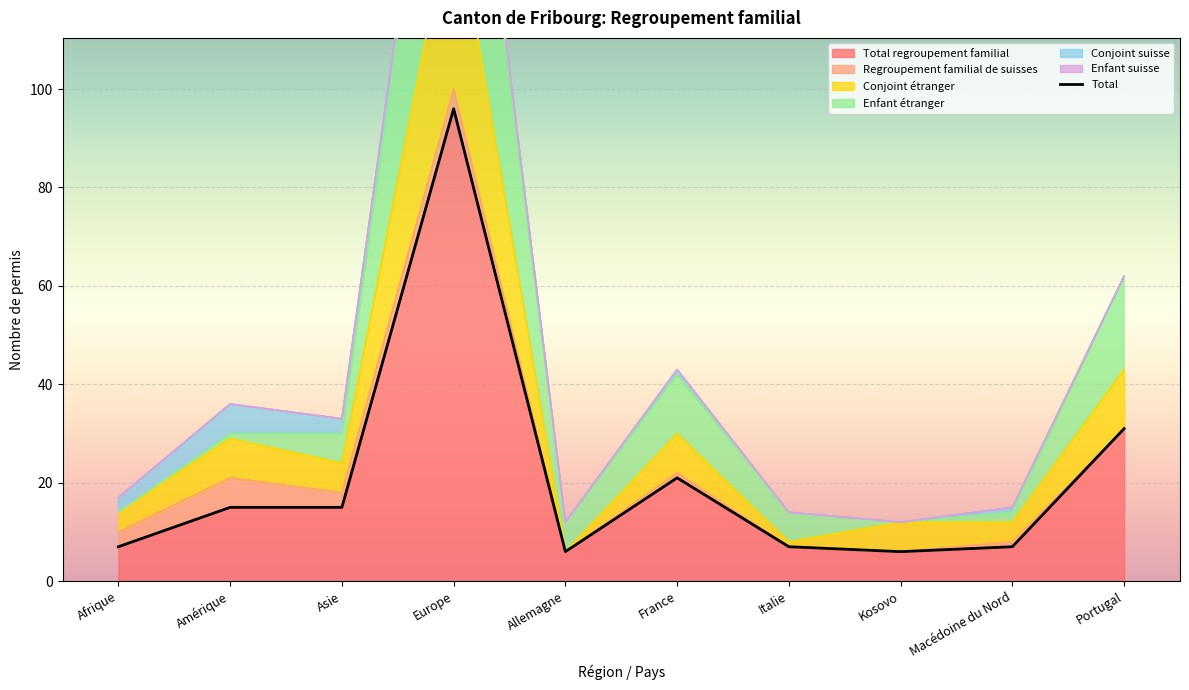

How many values exceed 15?

3